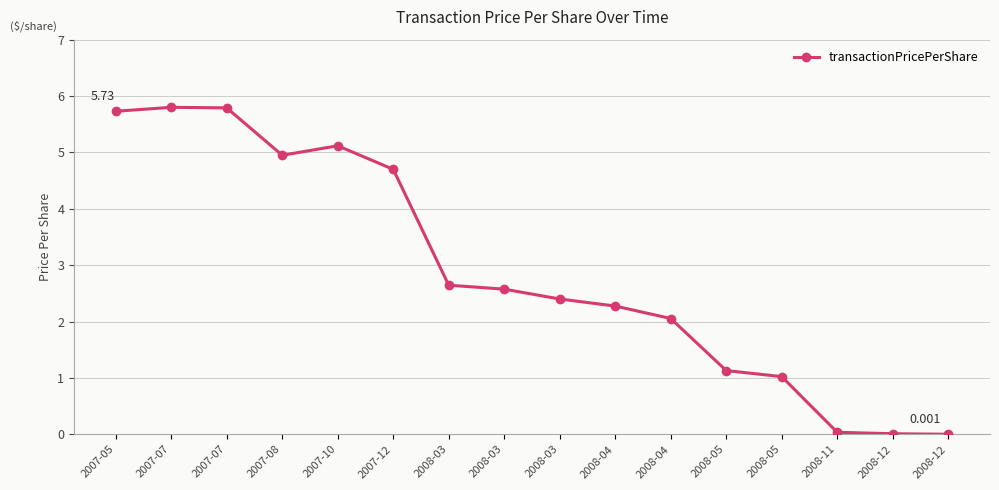

What is the difference between the second highest and second lowest values?

5.8